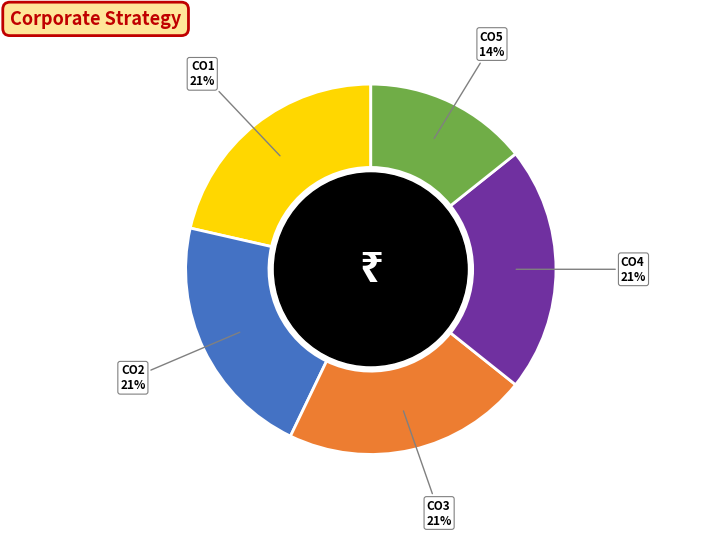

The CO2 slice represents 13% of the pie. True or false?

False